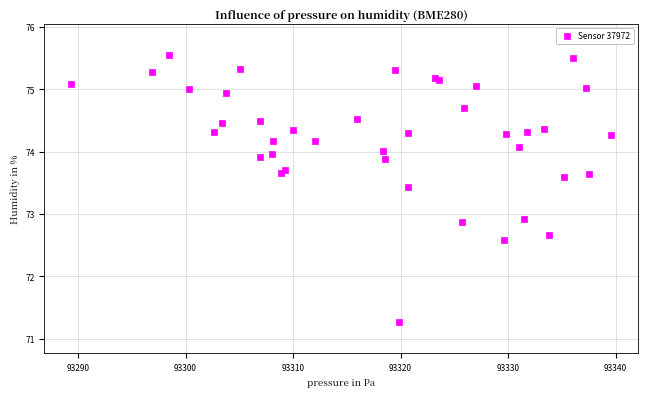

What Y value in the scatter plot is closest to 73?

72.9